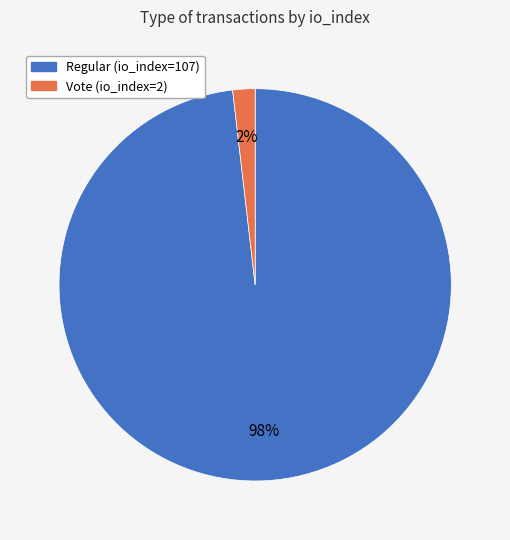

What is the largest slice in the pie chart?

Regular (io_index=107)